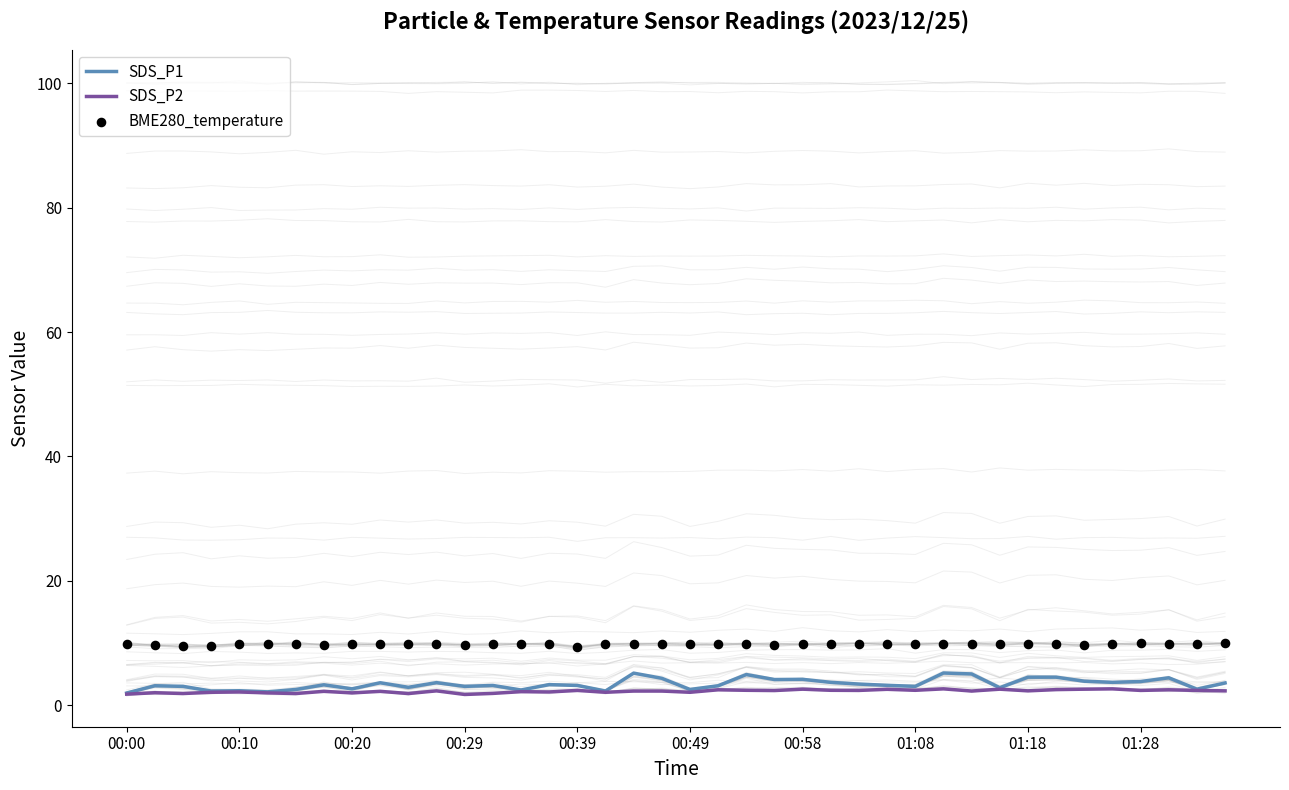

What are all the series names shown in the legend?

SDS_P1, SDS_P2, BME280_temperature